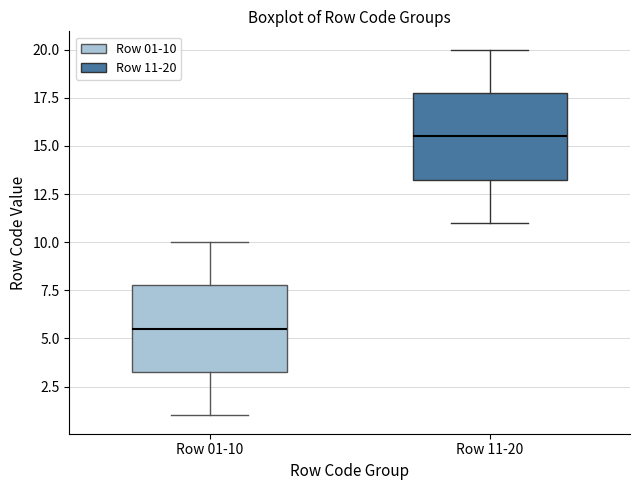

Which box's median line is the highest?

Row 11-20